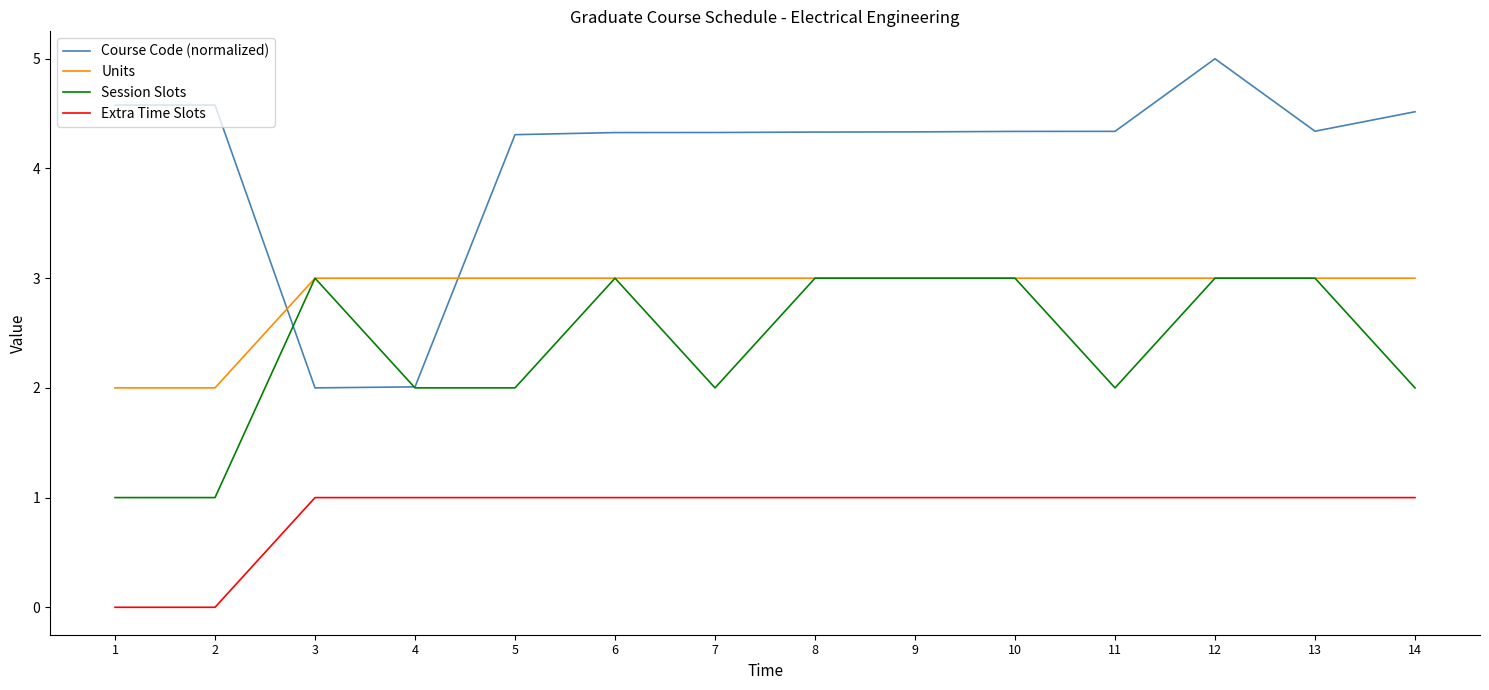

Does the chart display data point markers on the line(s)?

No